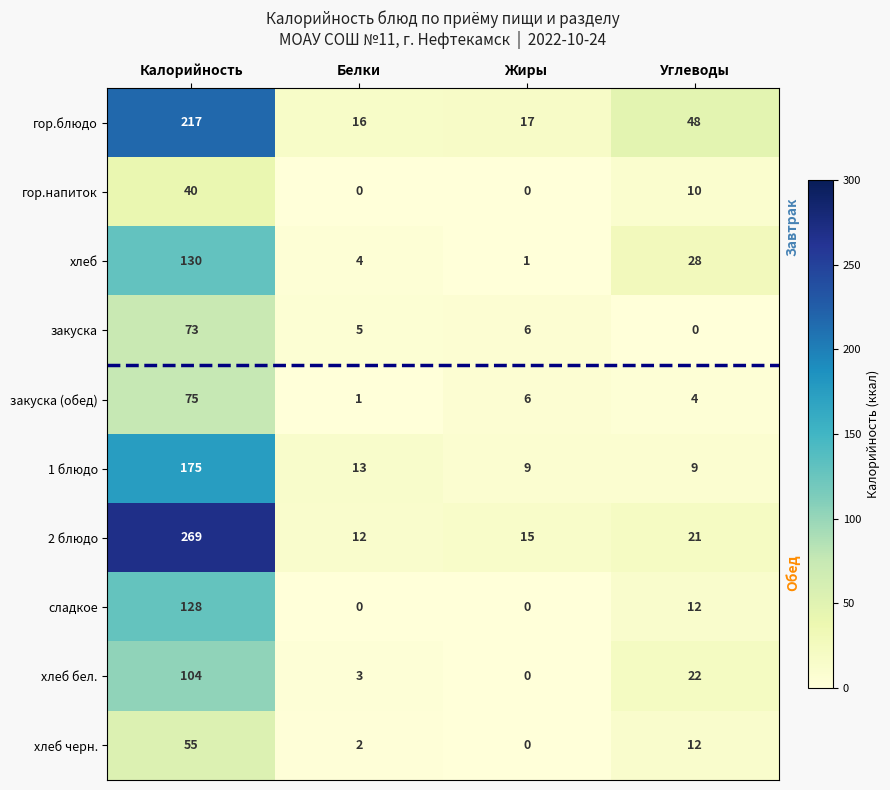

How many values in the хлеб series are below 28?

2